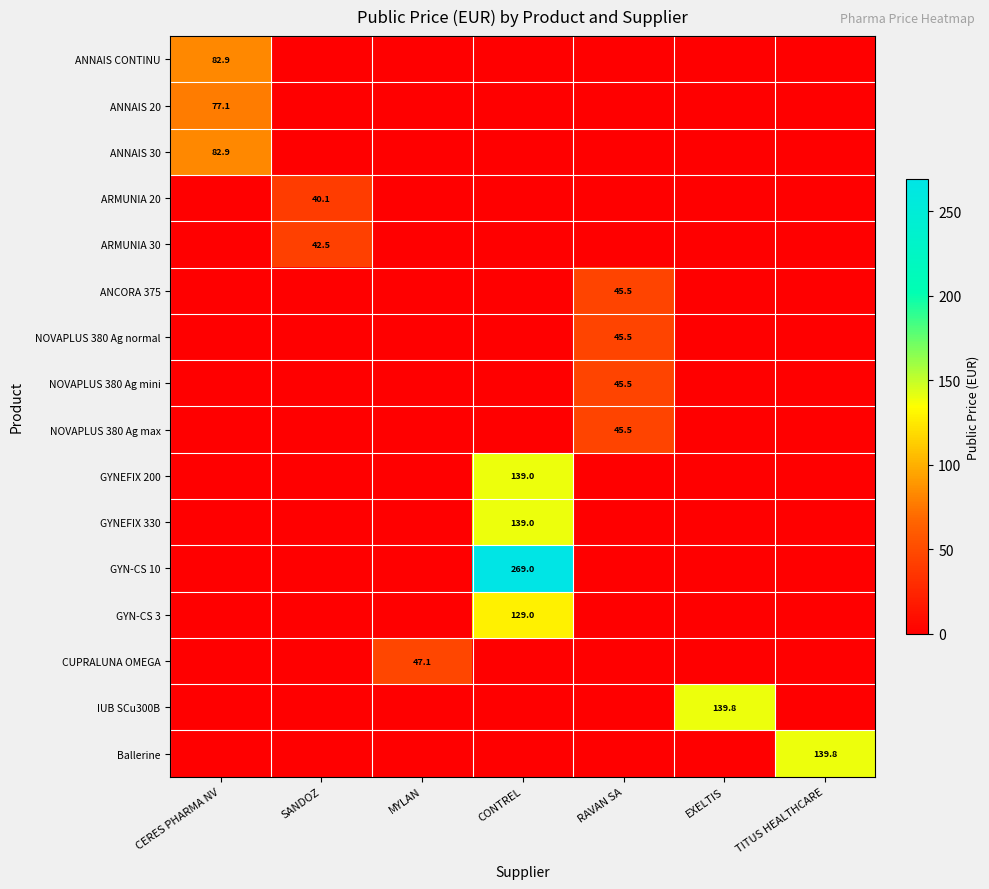

List the labels in order of CUPRALUNA OMEGA value, largest first.

MYLAN, CERES PHARMA NV, SANDOZ, CONTREL, RAVAN SA, EXELTIS, TITUS HEALTHCARE